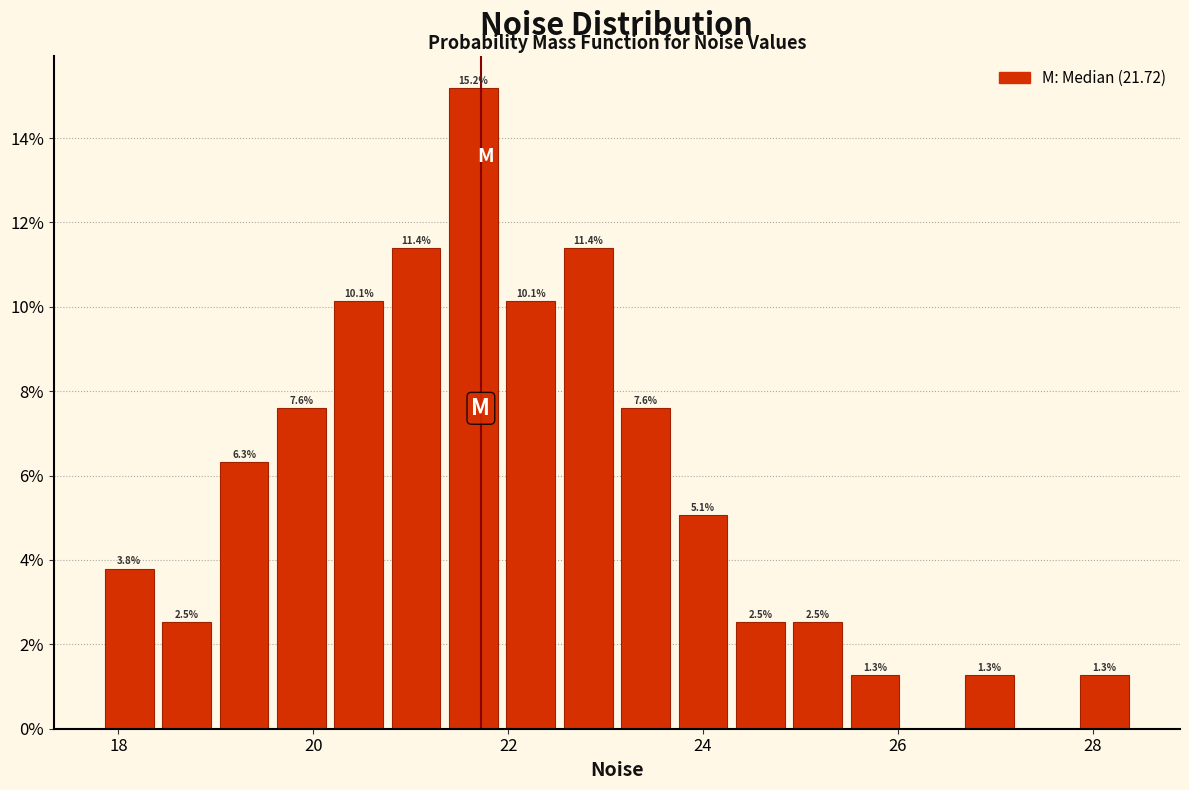

Read against the x-axis, roughly where is the centre of the tallest bar?

21.6